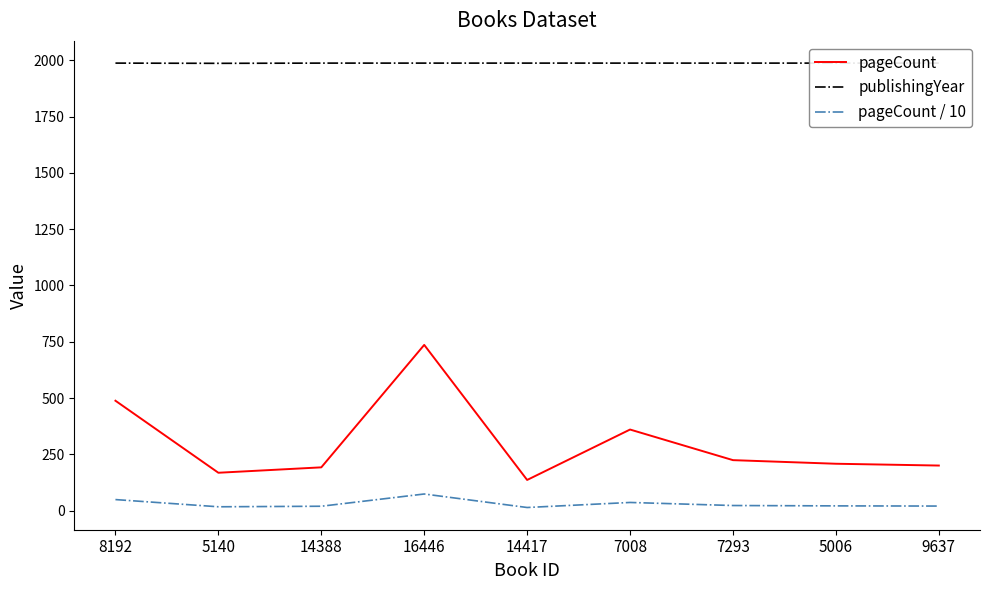

Is it true that pageCount / 10 equals 28.2 at 5140?

False